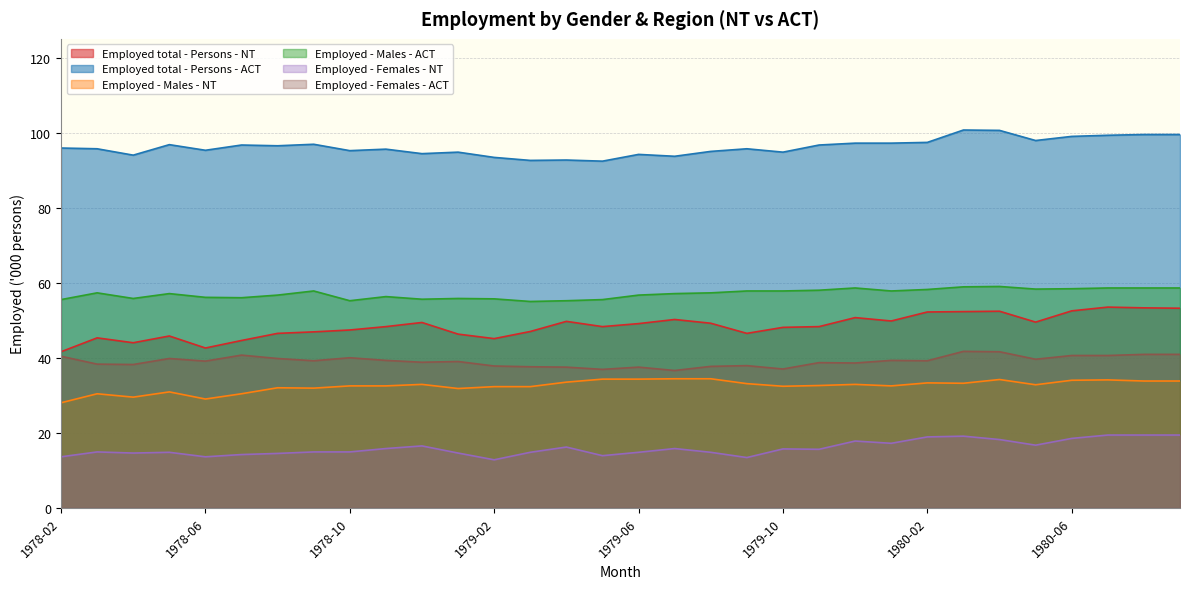

The value of Employed - Females - ACT at 1980-04 is 41.6. True or false?

True